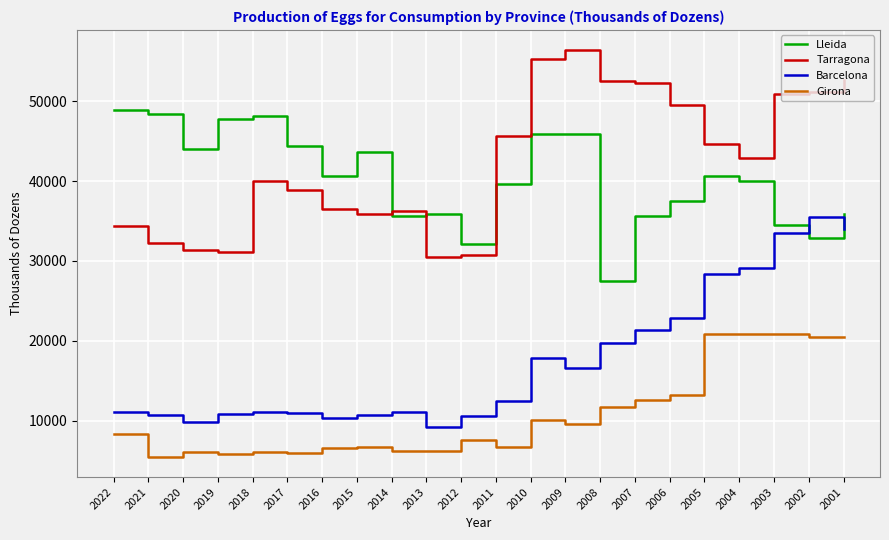

The Barcelona series shows 10780 at 2015. True or false?

True